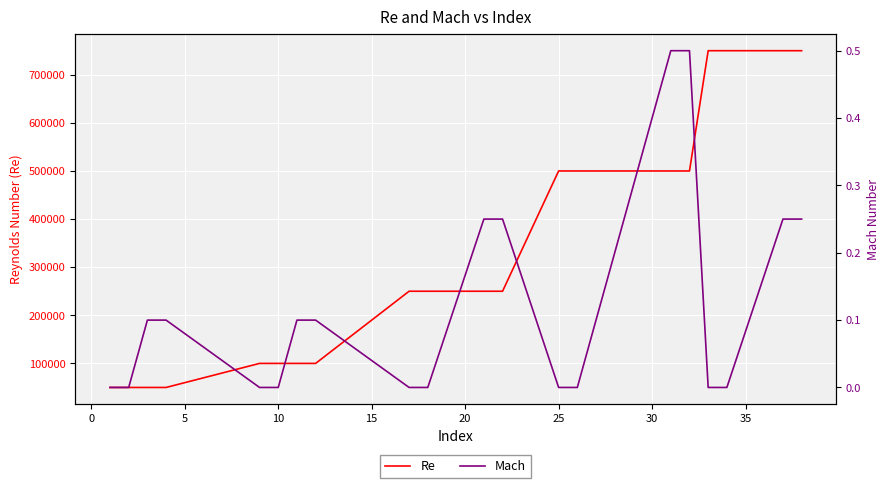

What is the highest value of the Re series?

750000